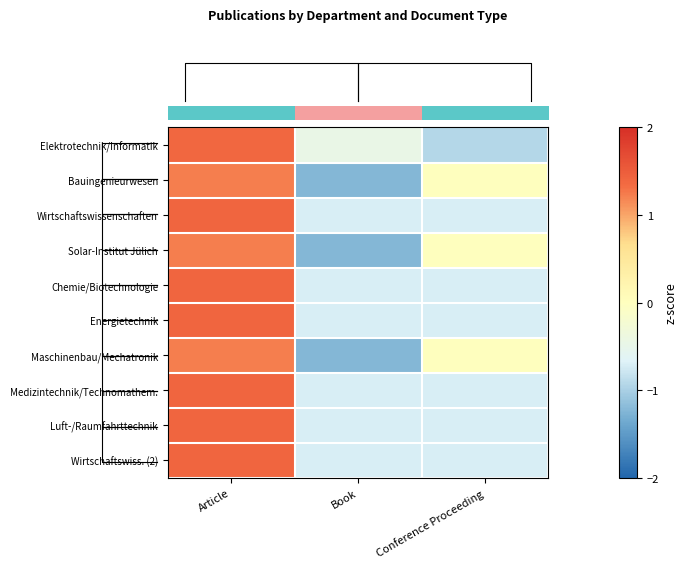

What is the maximum value shown in the chart?

1.4